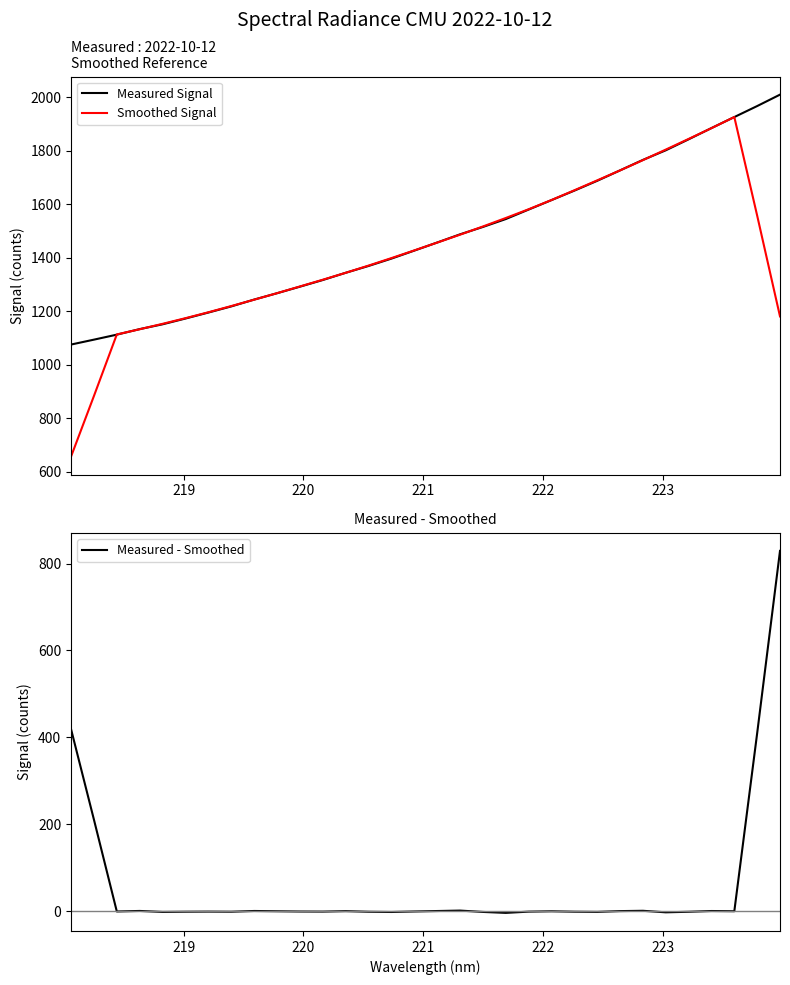

How many distinct data groups are displayed?

3